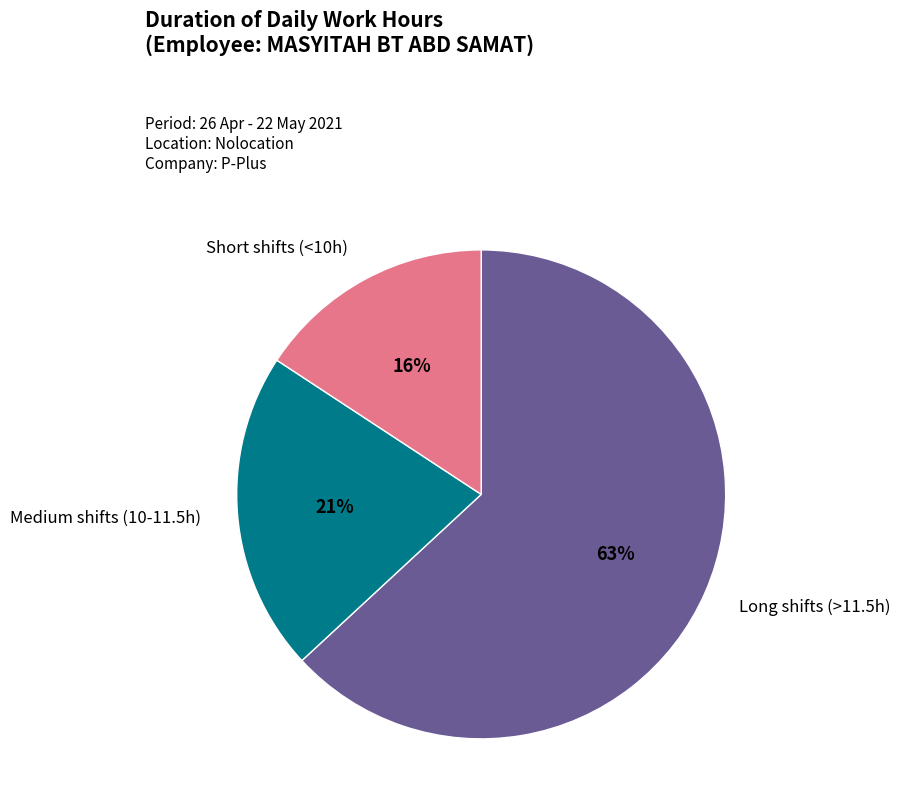

Is there a majority slice in this chart?

Yes